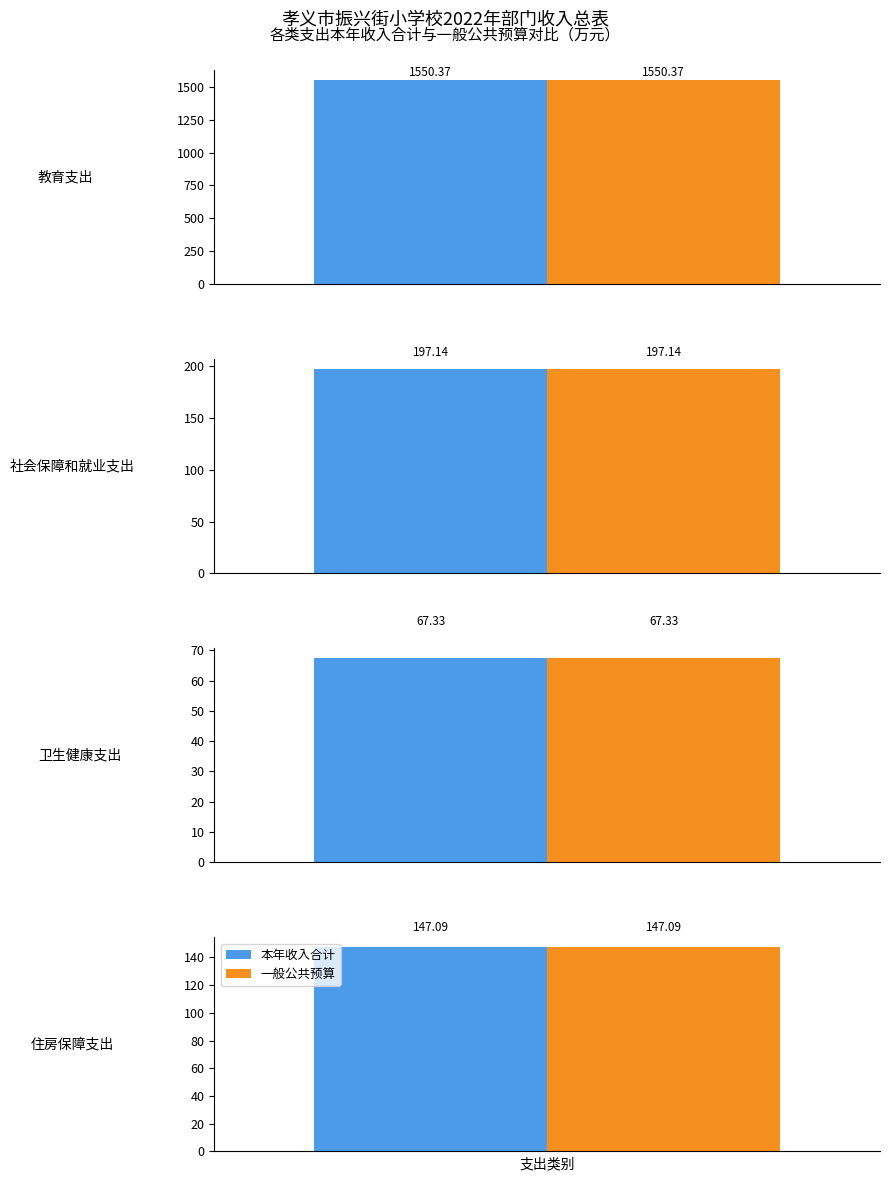

What is the total value across all series at 教育支出?

3100.7